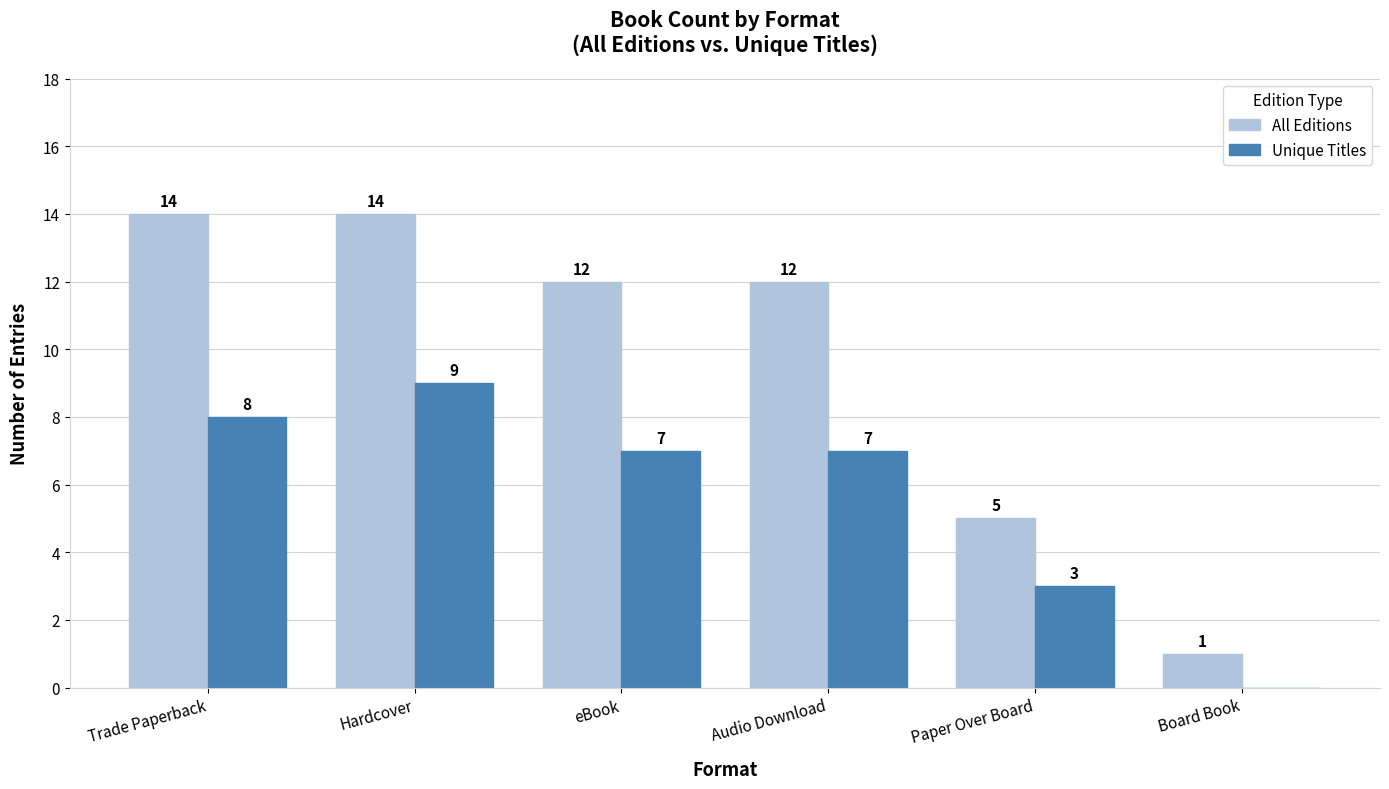

The value of Unique Titles at Hardcover is 9. True or false?

True